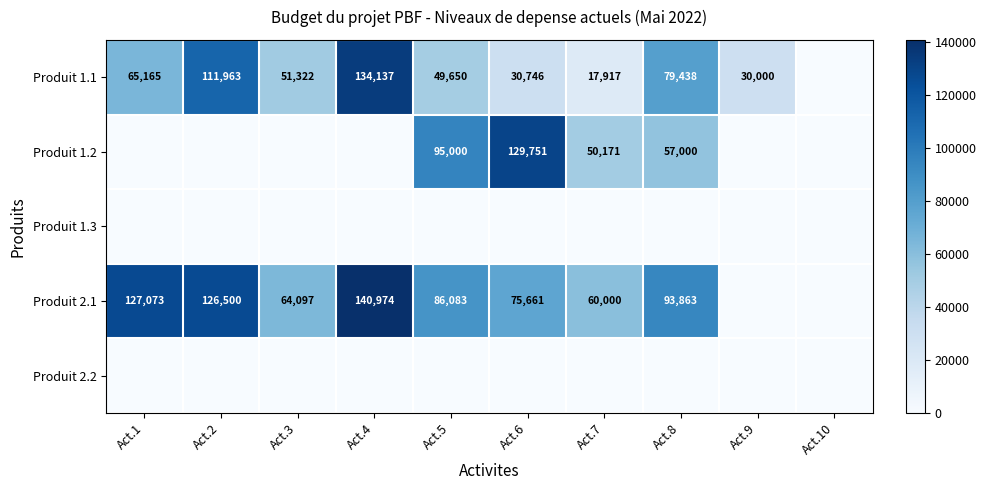

At how many categories does at least one series exceed 74928?

6